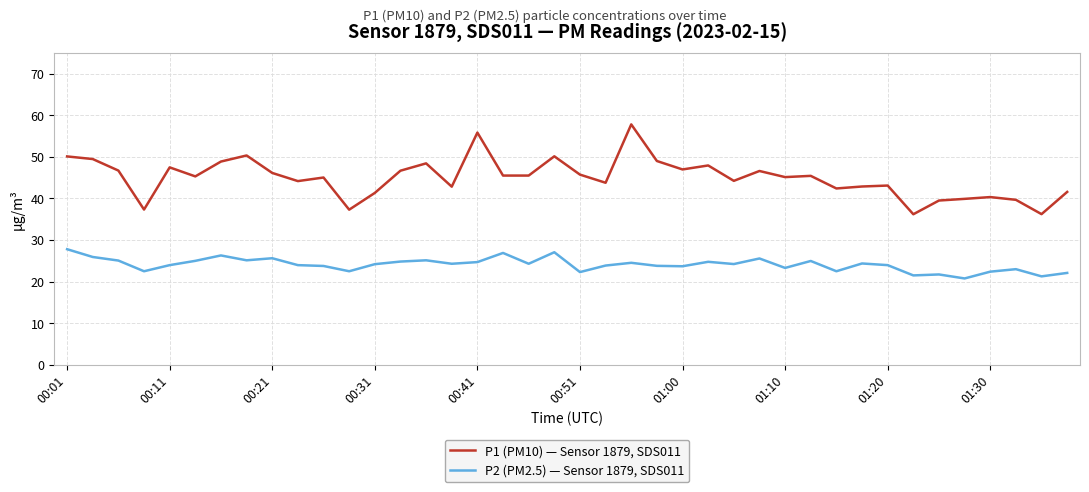

Which series has the largest total across all categories?

P1 (PM10) — Sensor 1879, SDS011